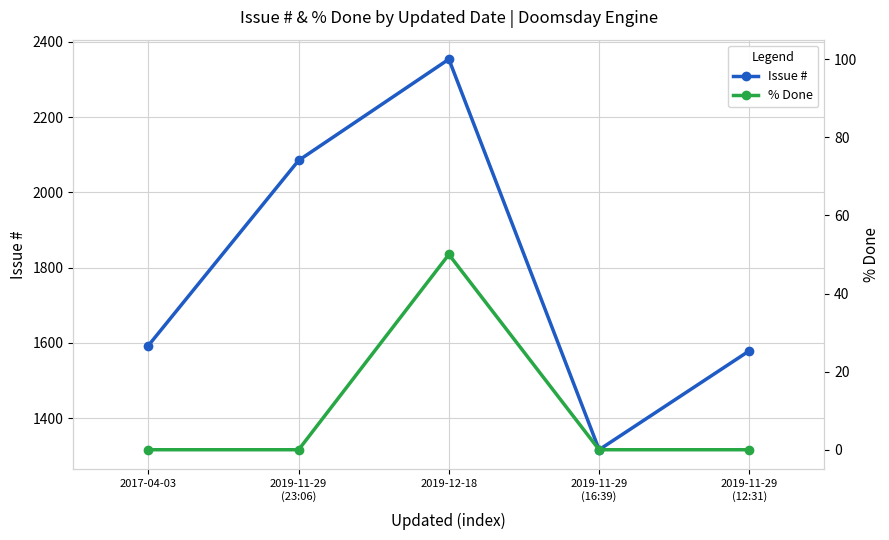

What position from the right is 2019-12-18?

3